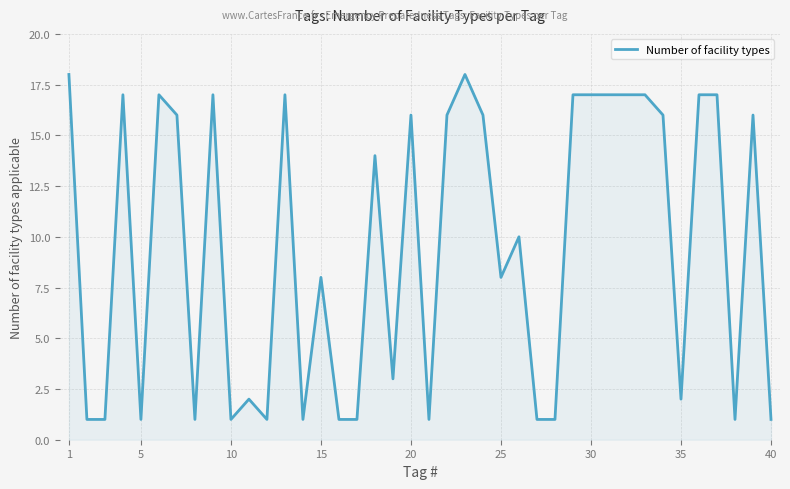

What is the difference between the maximum and minimum values?

17